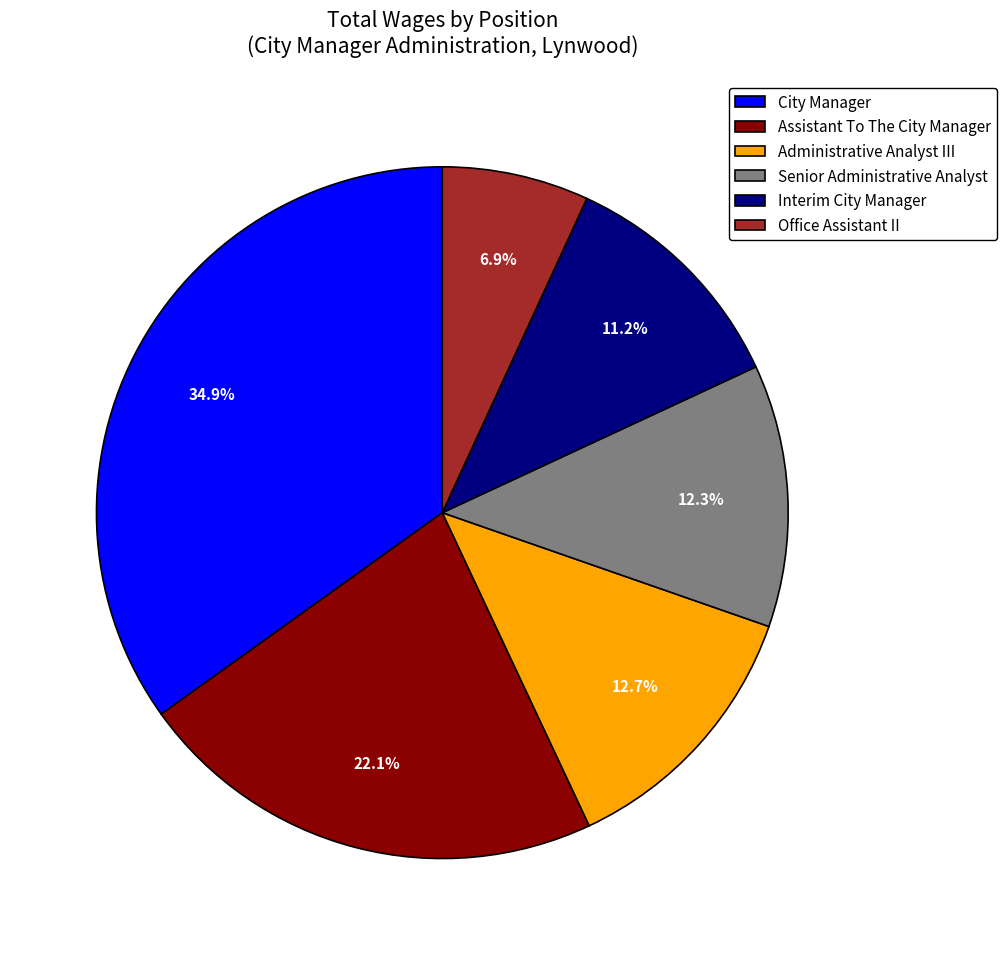

True or false: Interim City Manager accounts for 20% of the total.

False